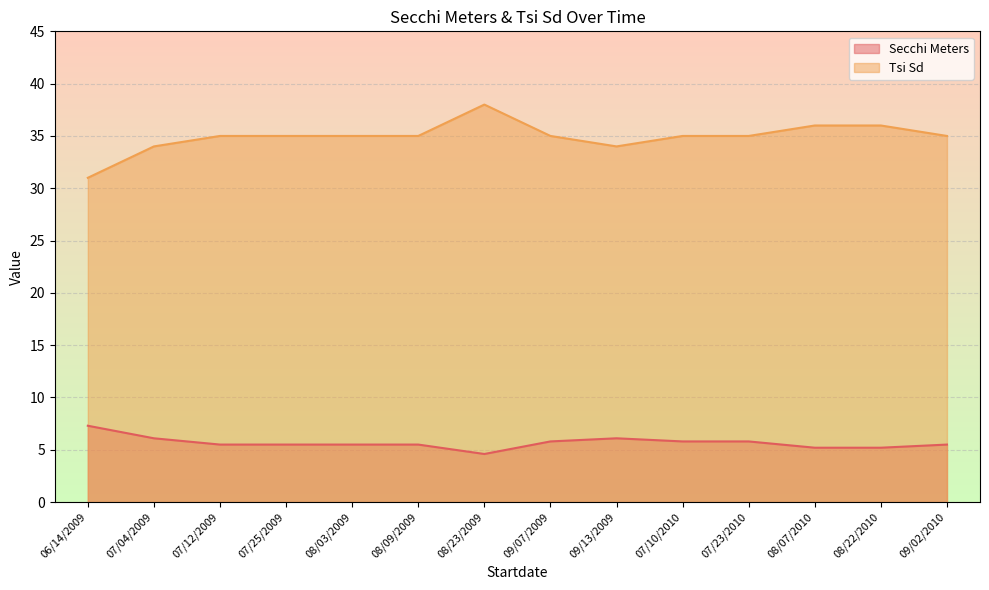

How many data points in Tsi Sd are less than 35?

3